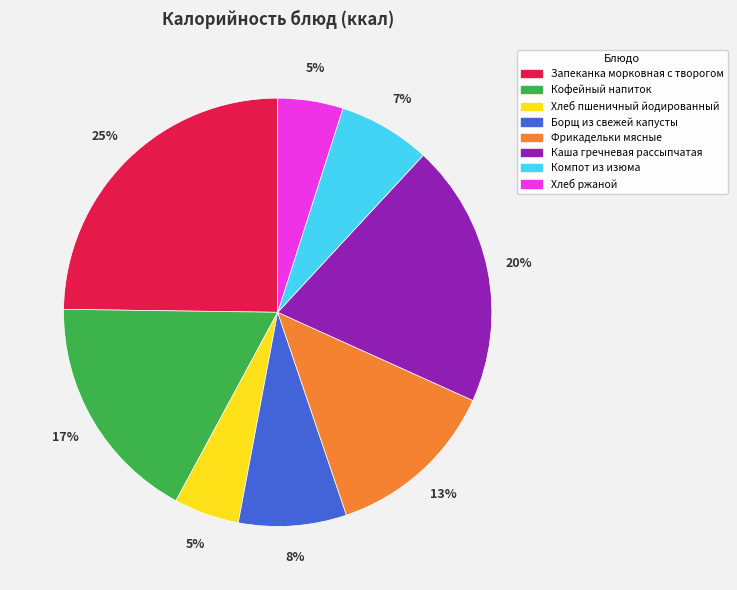

Is the sum of Борщ из свежей капусты and Хлеб пшеничный йодированный greater than half?

No